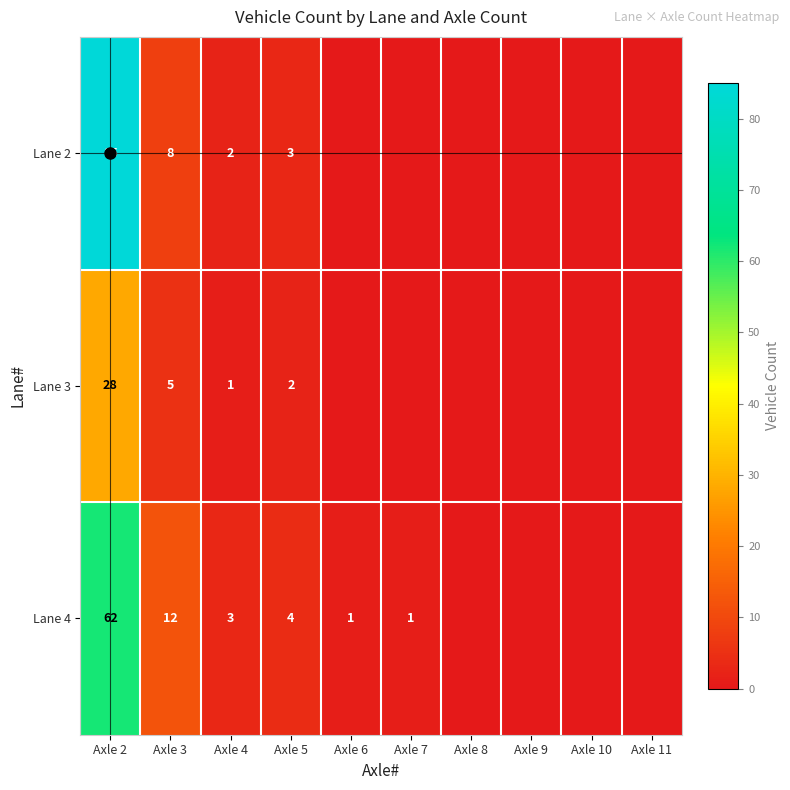

Is it true that Lane 4 equals 19 at Axle 3?

False